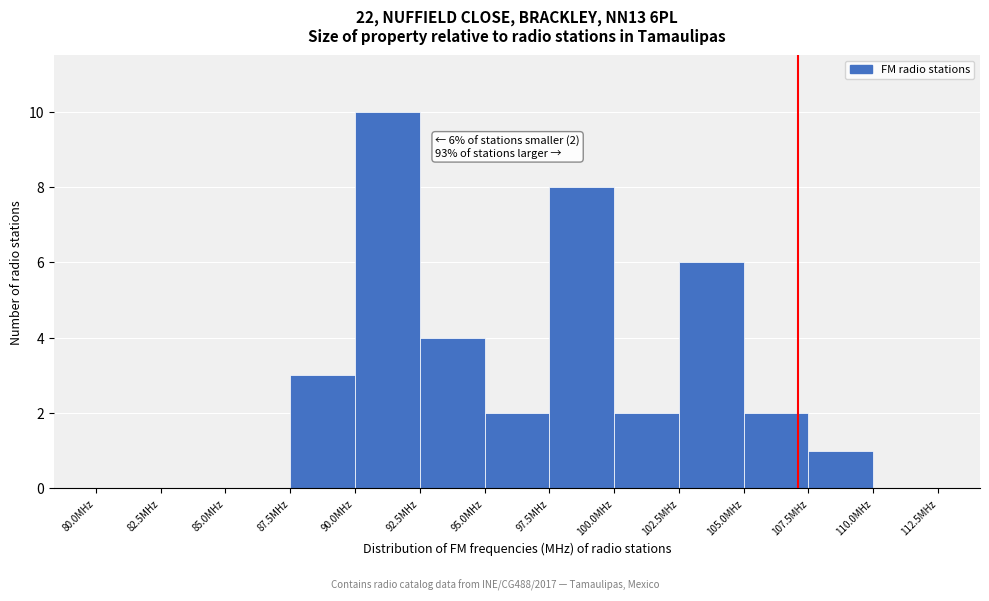

Which range on the x-axis has the tallest bar?

90.0 to 92.5